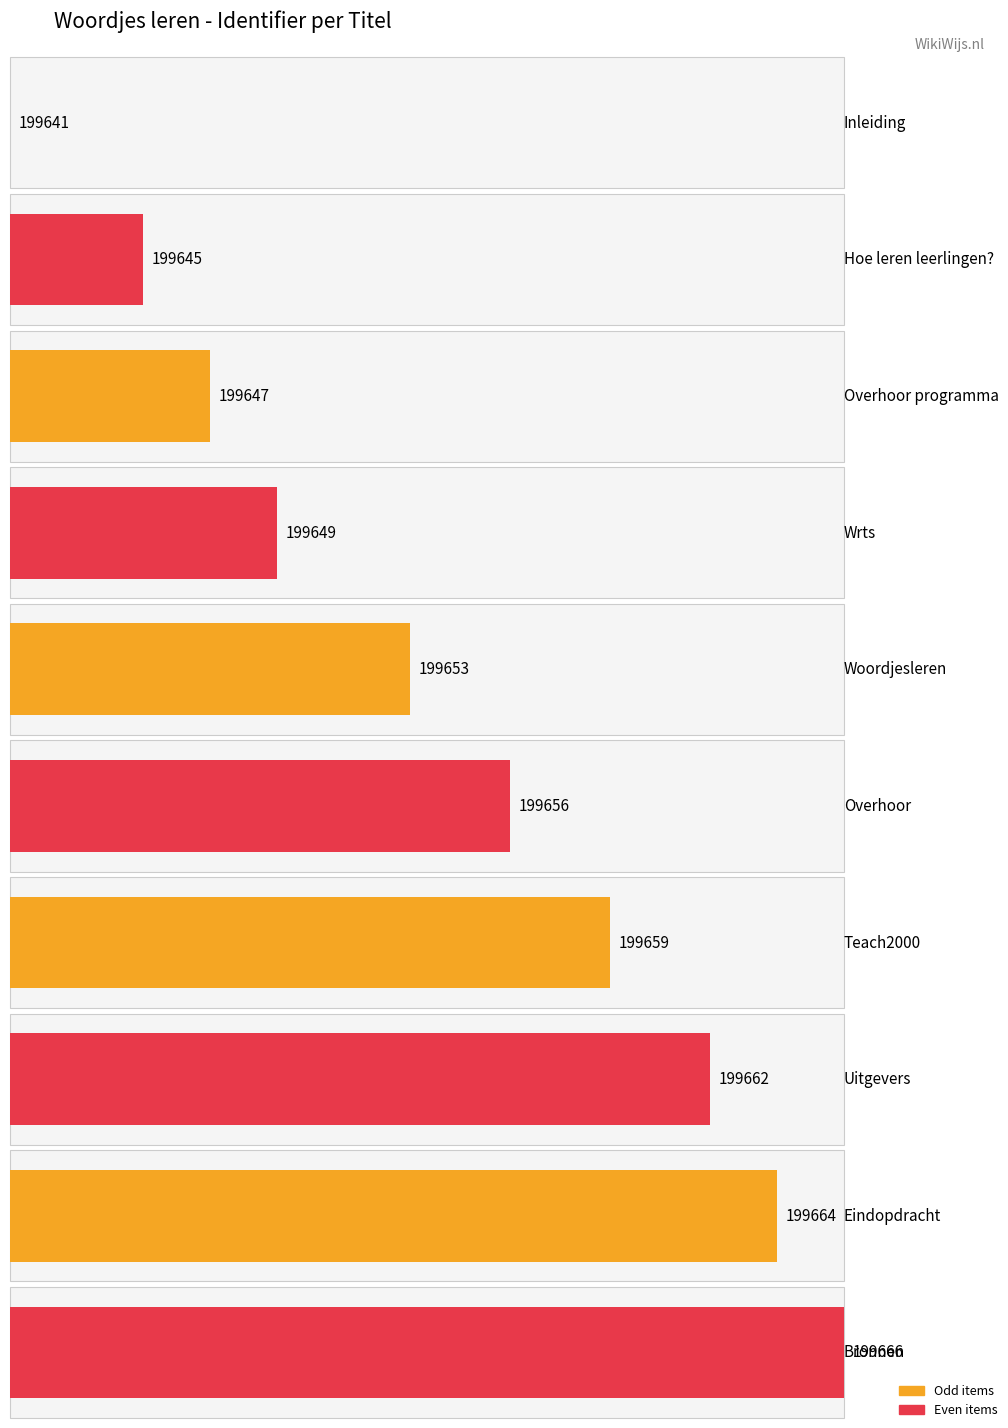

The chart shows a value of 199666 at Bronnen. True or false?

True